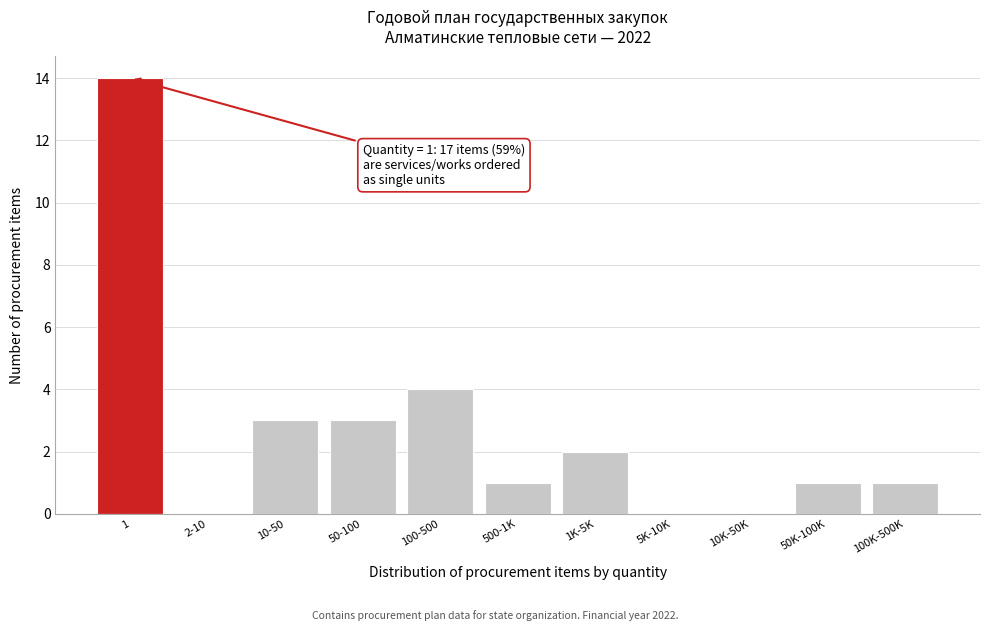

Reading left to right, list all the values displayed in this chart.

1=14	2-10=0	10-50=3	50-100=3	100-500=4	500-1K=1	1K-5K=2	5K-10K=0	10K-50K=0	50K-100K=1	100K-500K=1